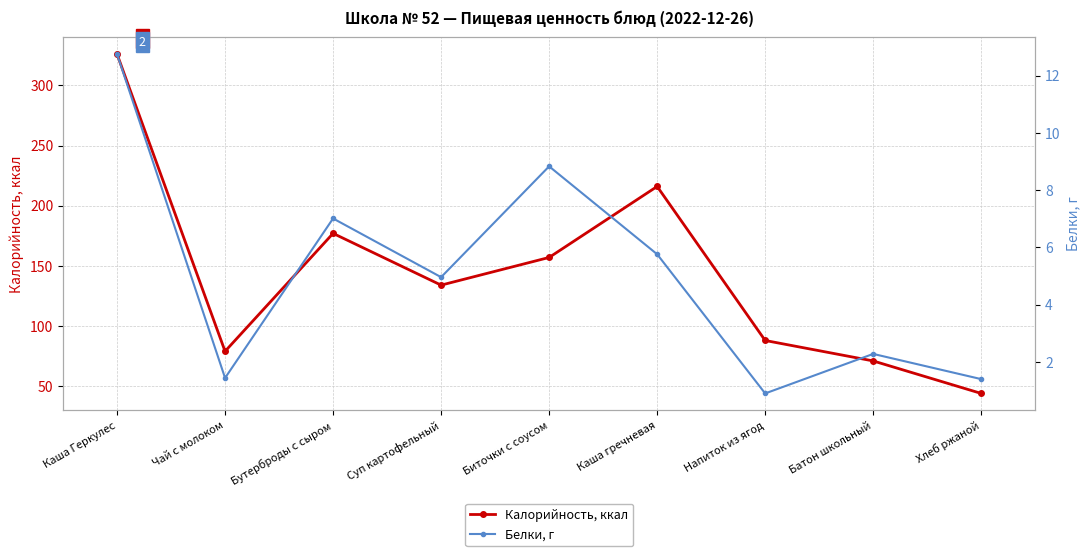

What is the spread (max minus min) of values at Батон школьный?

68.7